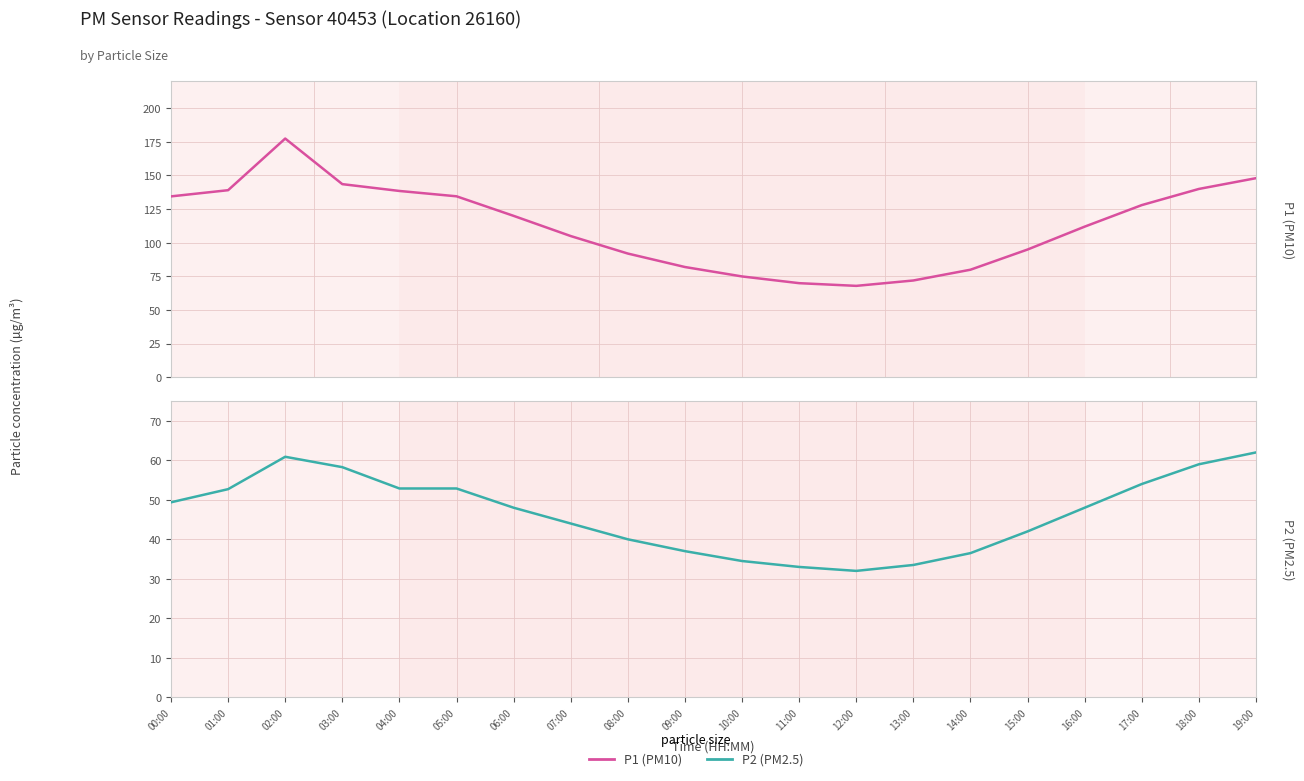

What are all the series names shown in the legend?

P1 (PM10), P2 (PM2.5)